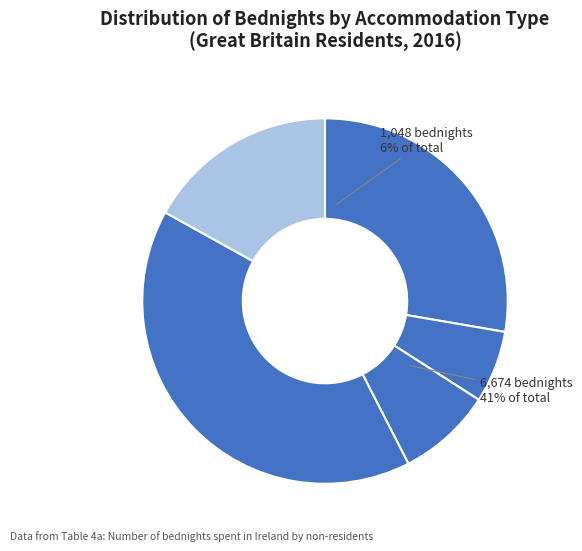

Which has a higher value, Rented House/Apartment or Other?

Other